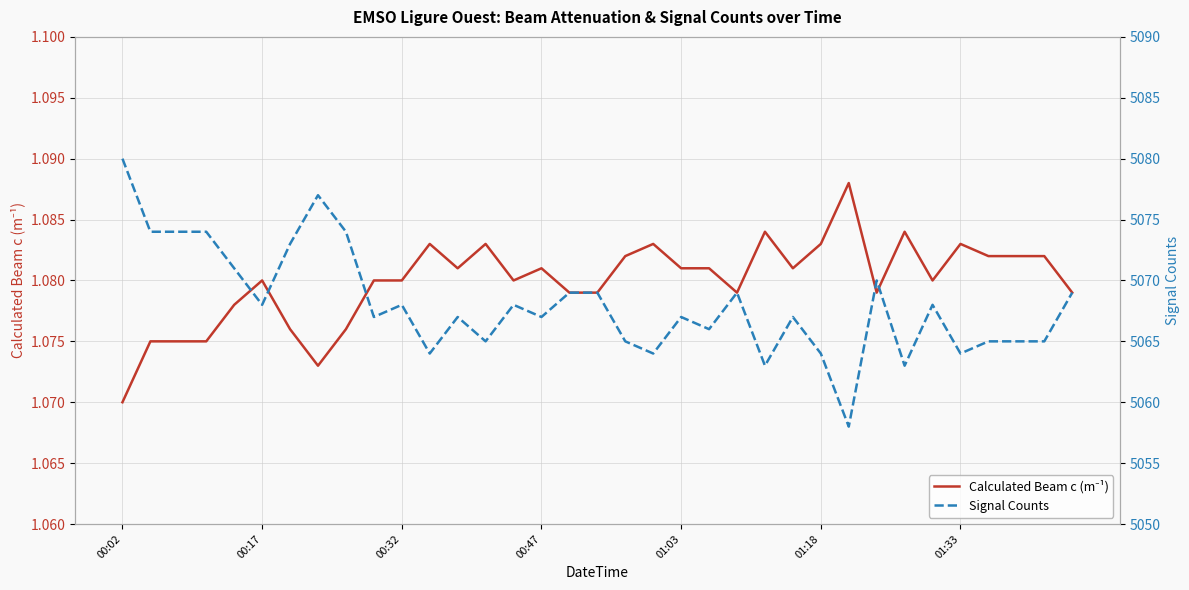

How many categories are shown in the chart?

35